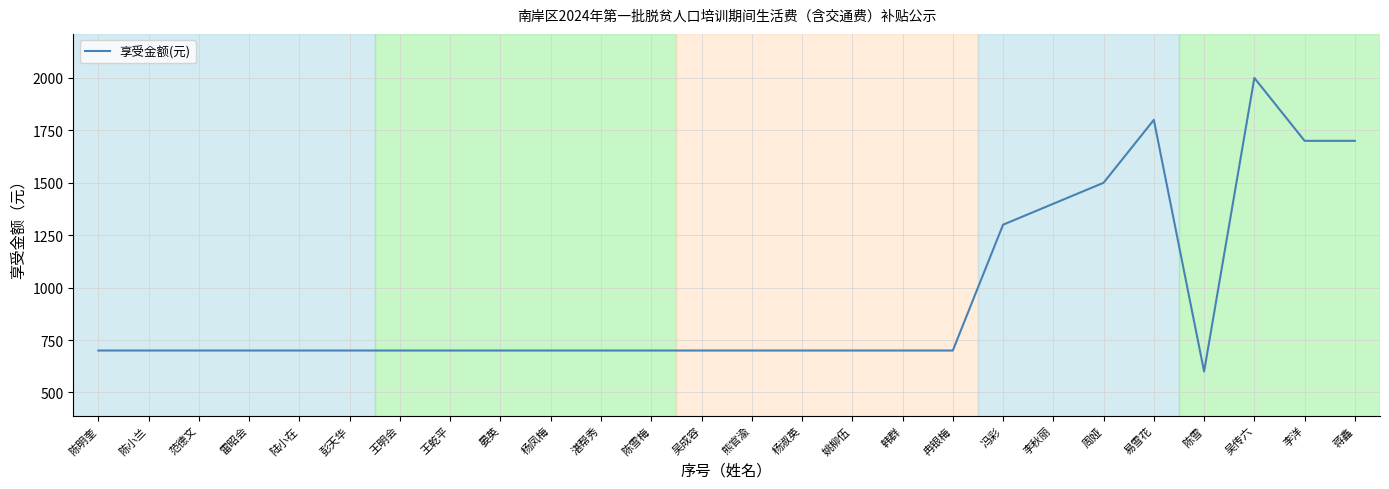

Approximately how many times larger is the value at 雷昭会 compared to 熊官渝?

1.0